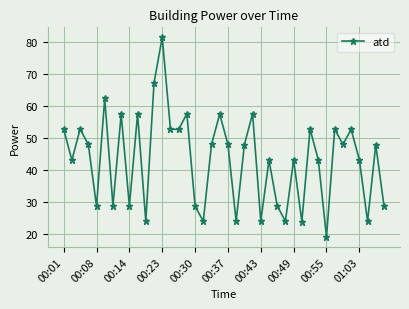

How many points are lower than both their immediate neighbors (excluding endpoints)?

14